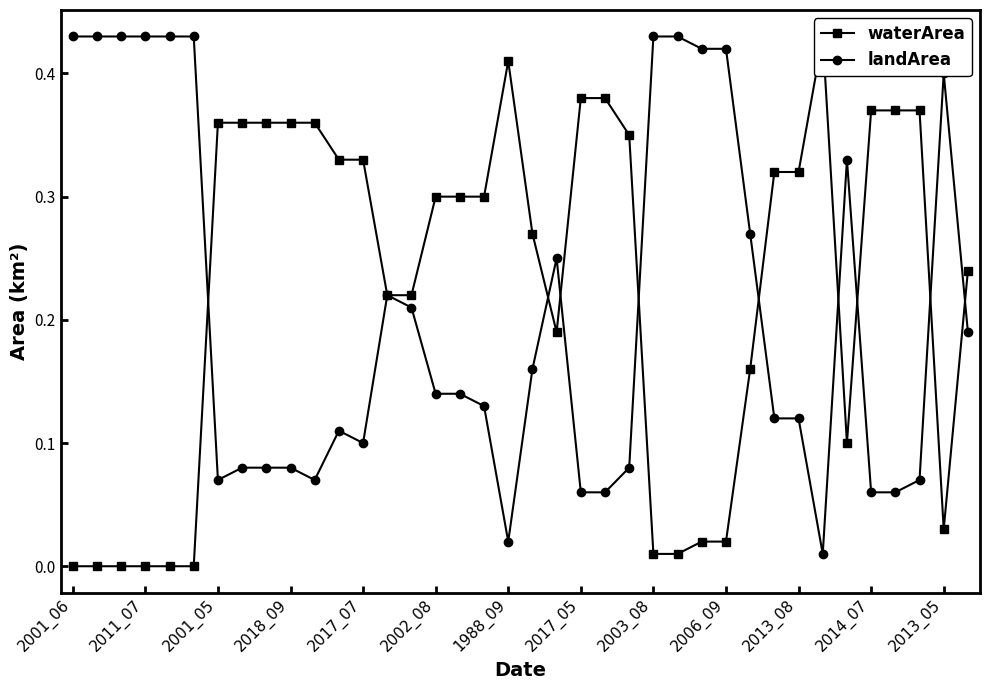

How many series are shown in this chart?

2